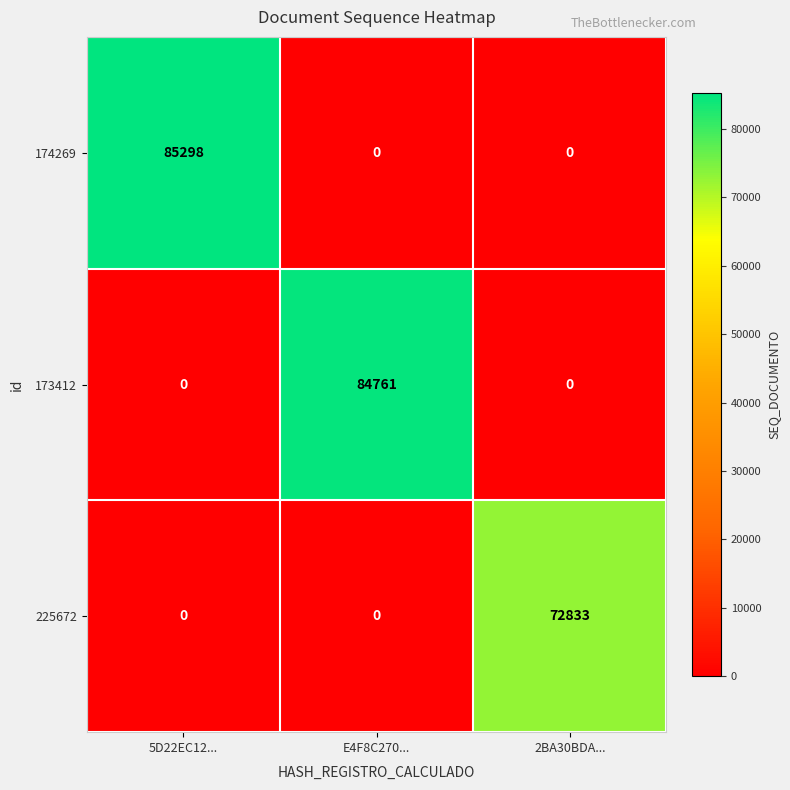

Reading left to right, extract all data points from this chart.

174269: 5D22EC12...=85298	E4F8C270...=0	2BA30BDA...=0
173412: 5D22EC12...=0	E4F8C270...=84761	2BA30BDA...=0
225672: 5D22EC12...=0	E4F8C270...=0	2BA30BDA...=72833